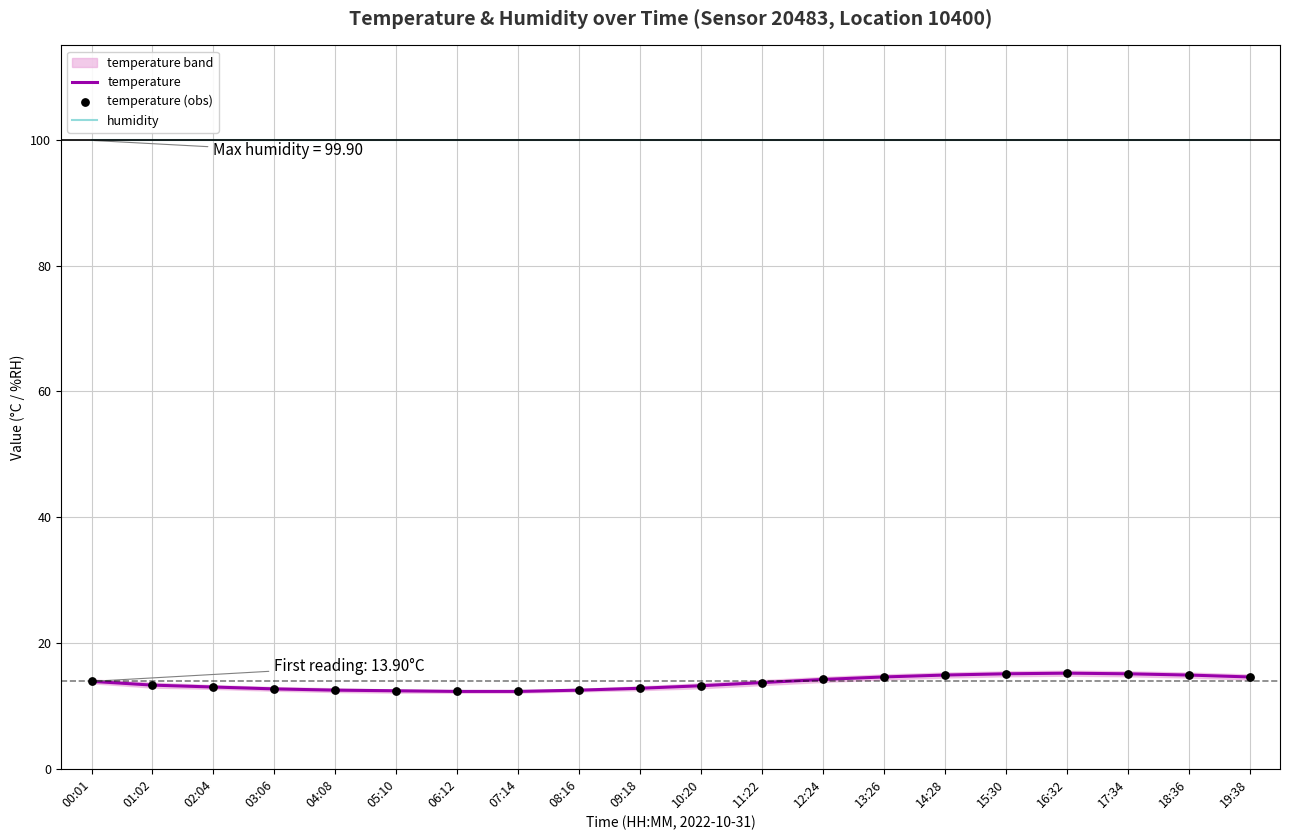

Which series contains the lowest Y value?

temperature